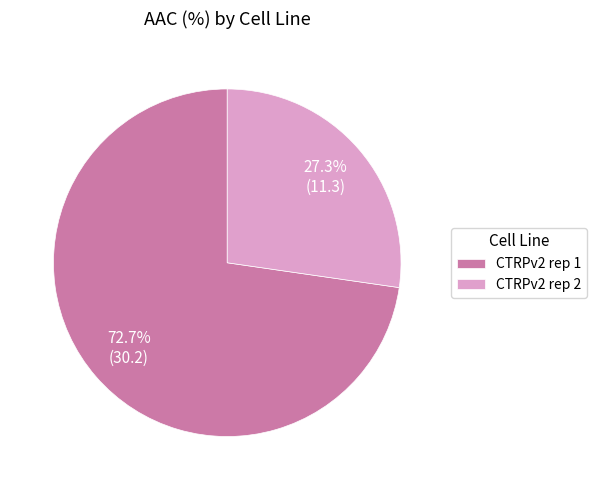

To the nearest percent, what is the combined percentage of CTRPv2 rep 1 and CTRPv2 rep 2?

100%